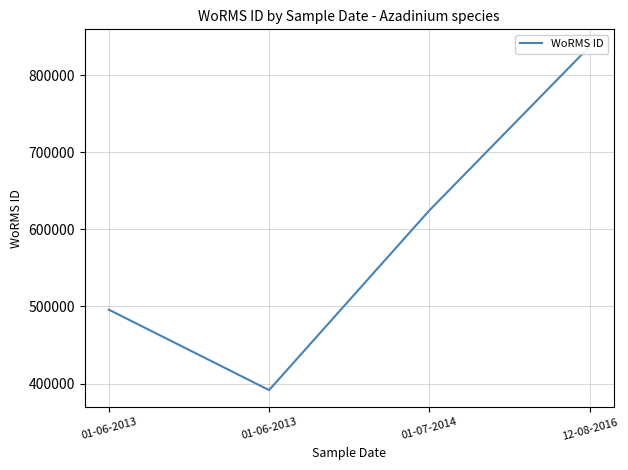

How many lines are shown in the chart?

1